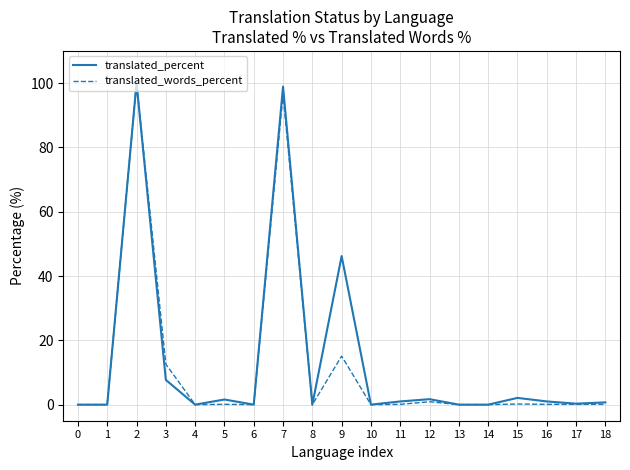

Rank the series at 9 from highest to lowest value.

translated_percent, translated_words_percent